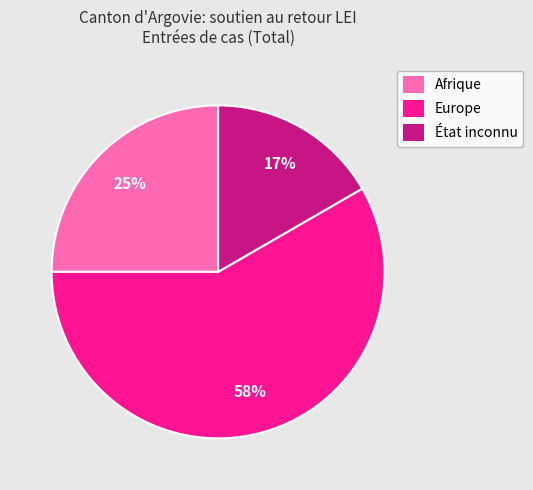

To the nearest percent, what is the difference between the Afrique and Europe slice percentages?

33%